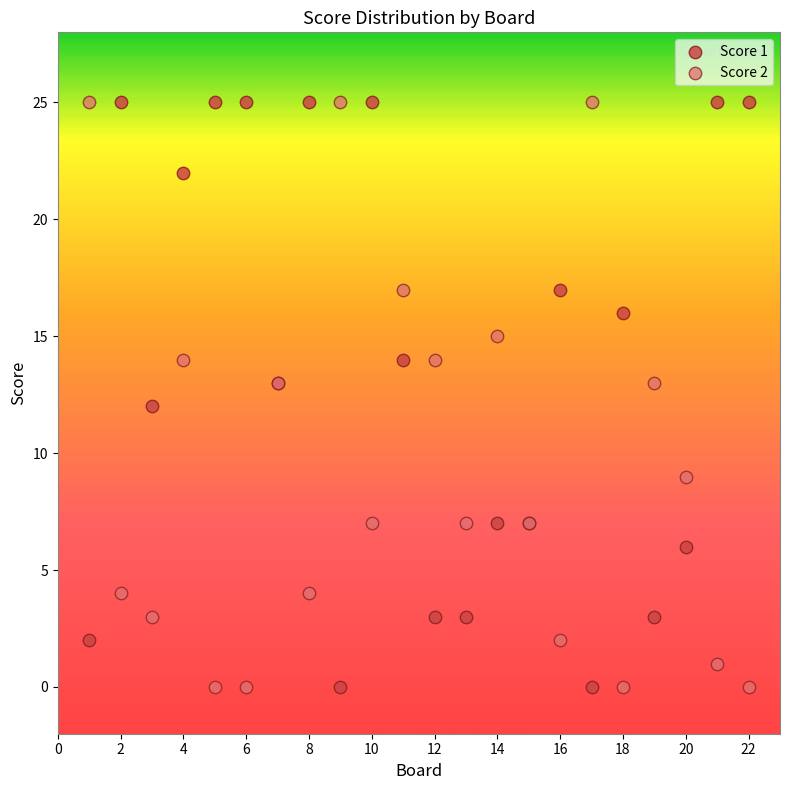

What is the X range (max minus min) for the scatter plot?

21